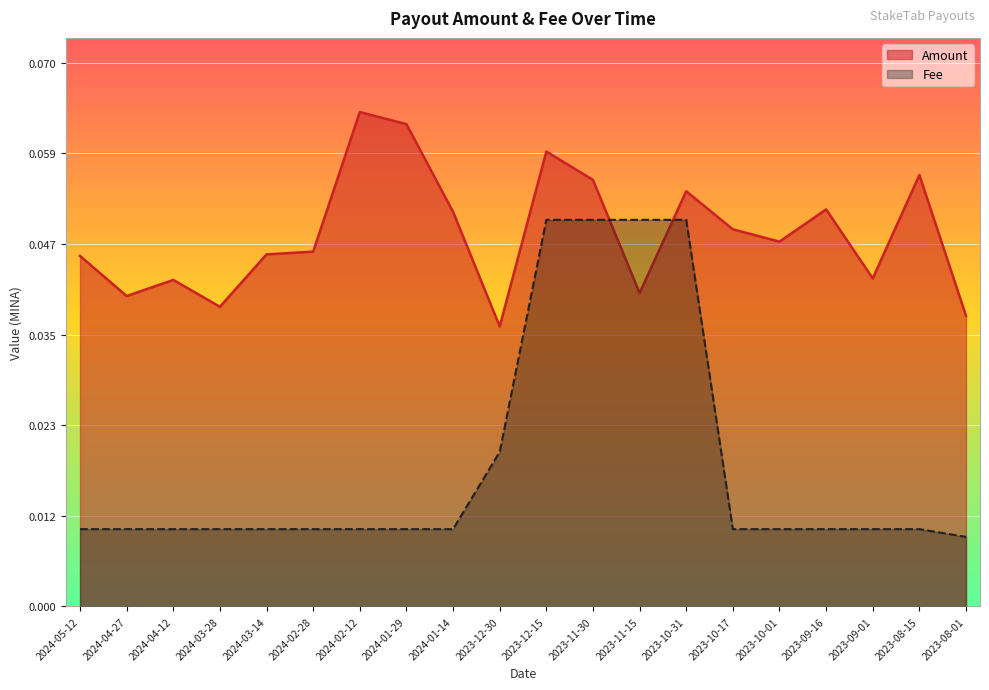

At how many categories does at least one series exceed 0?

20